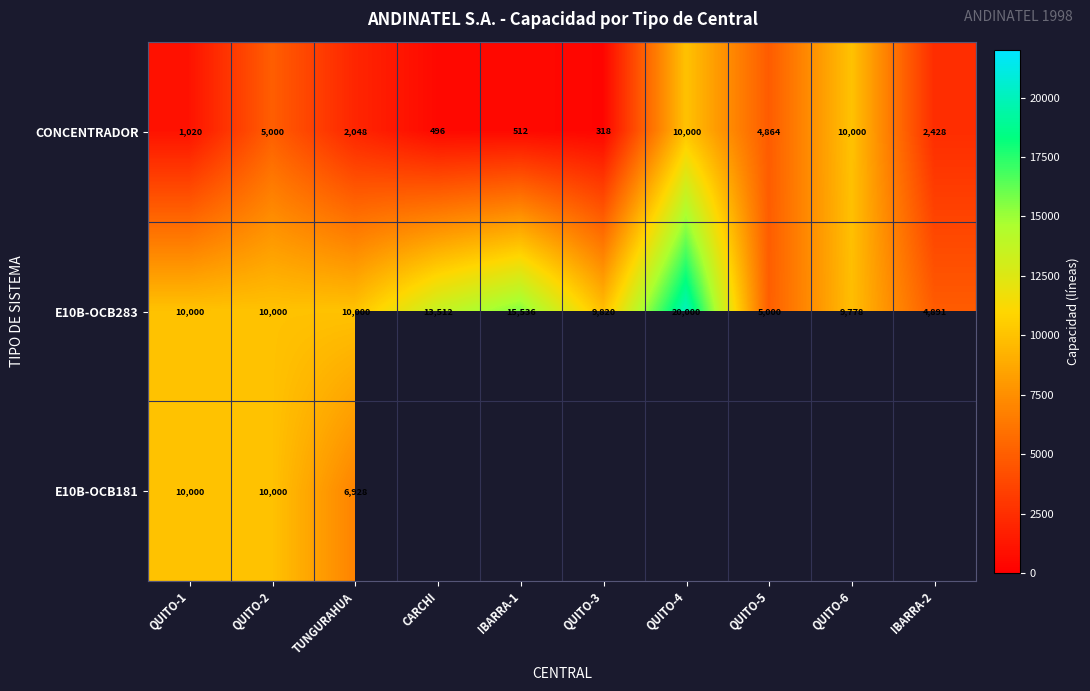

Read the E10B-OCB283 value at QUITO-3.

9820